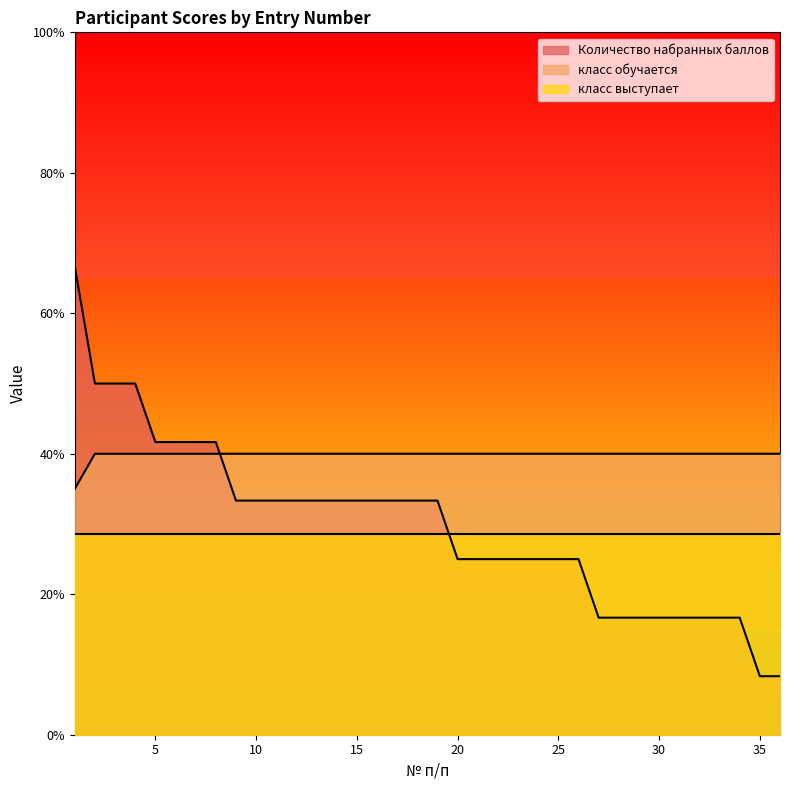

What are all the series names shown in the legend?

Количество набранных баллов, класс обучается, класс выступает